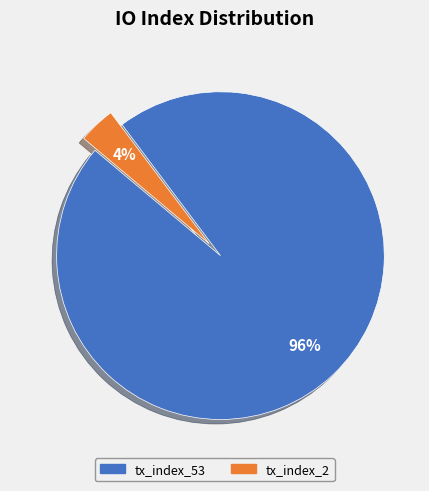

Which category has the smallest portion of the pie?

tx_index_2